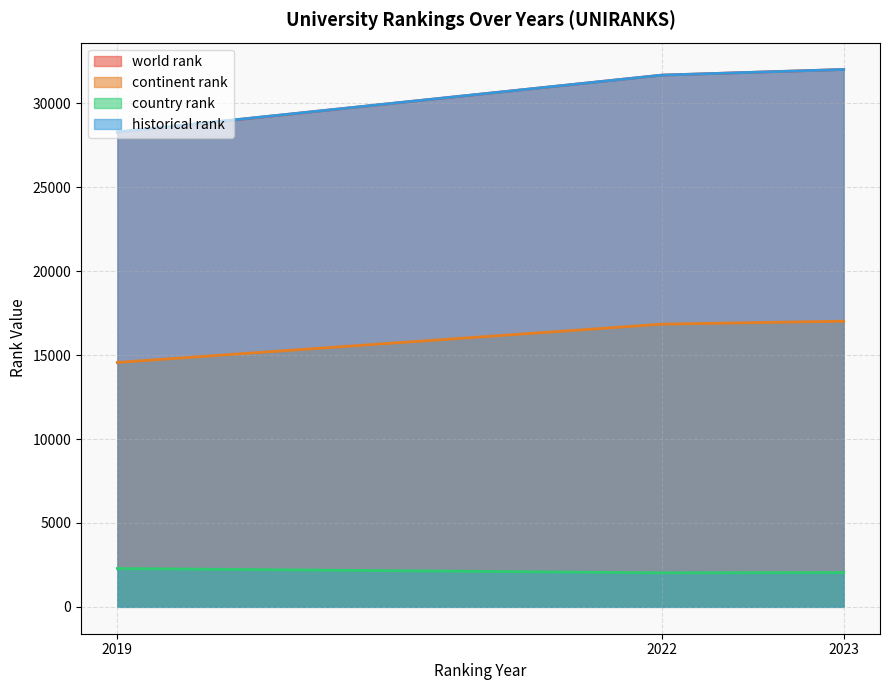

What is the average value of the world rank series?

30657.3